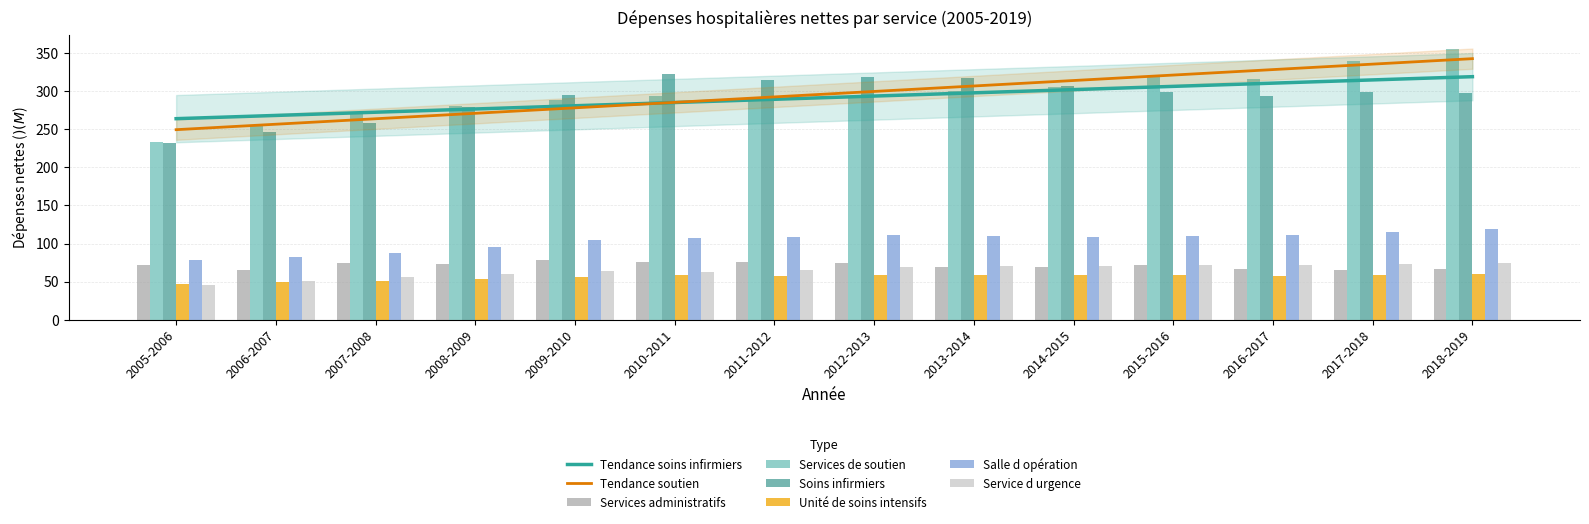

At which category is the sum across all series the highest?

2018-2019